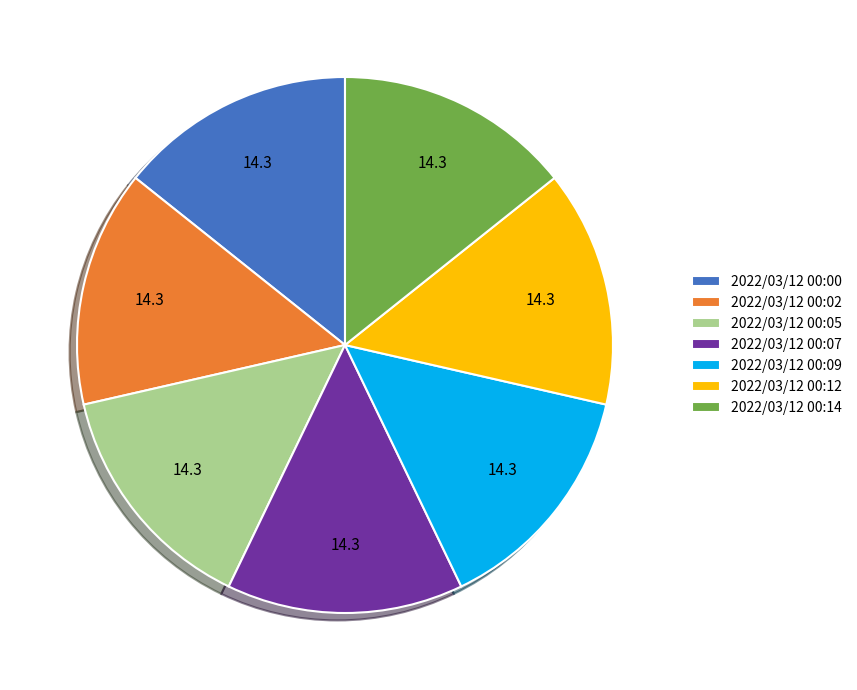

How many segments does this pie chart have?

7